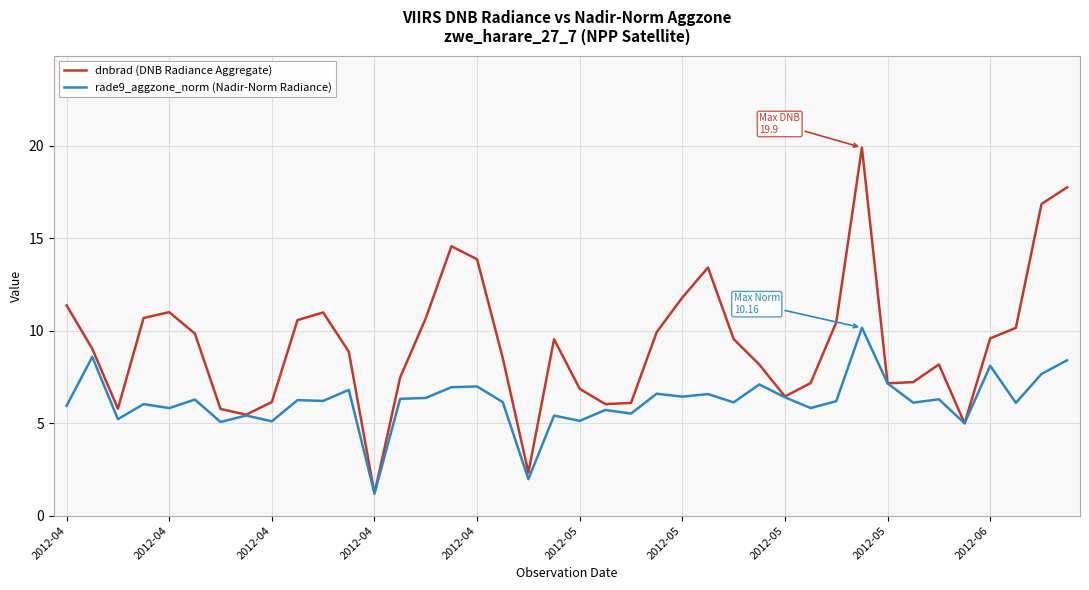

Which series has the largest range (max minus min)?

dnbrad (DNB Radiance Aggregate)